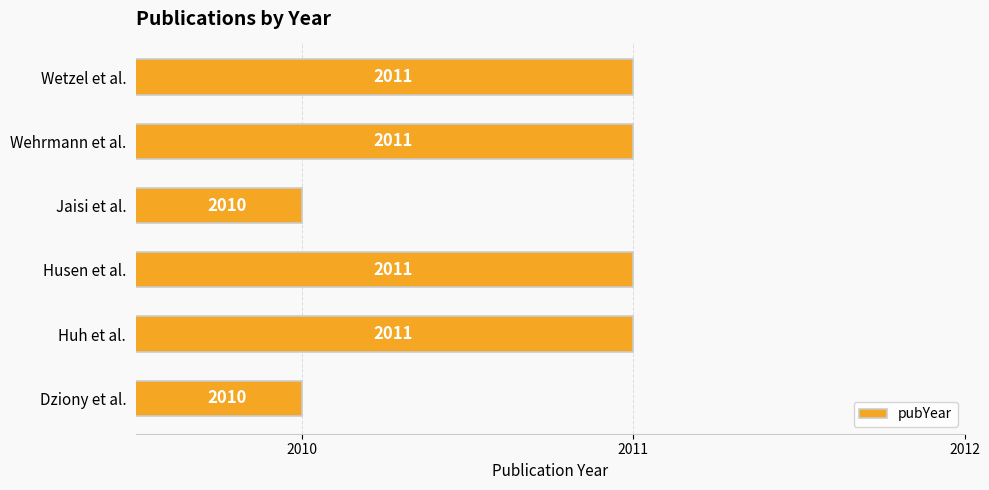

Does the chart contain any negative values?

No